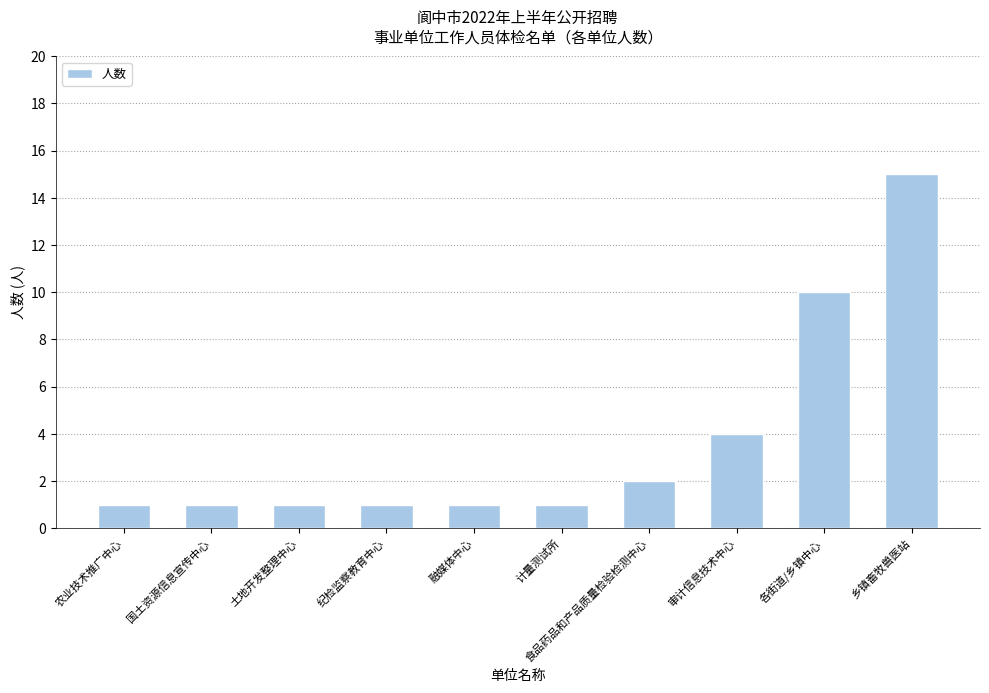

What is the minimum value shown in the chart?

1